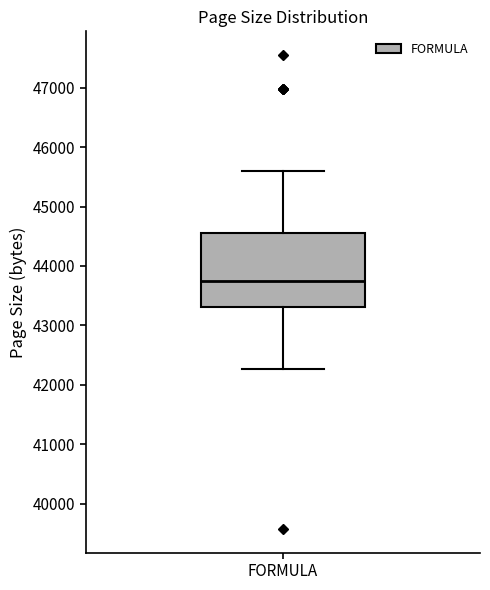

Where is the lower edge of the box for FORMULA on the y-axis? The values are not printed on the chart, so give them approximately, as read against the axis.

43300